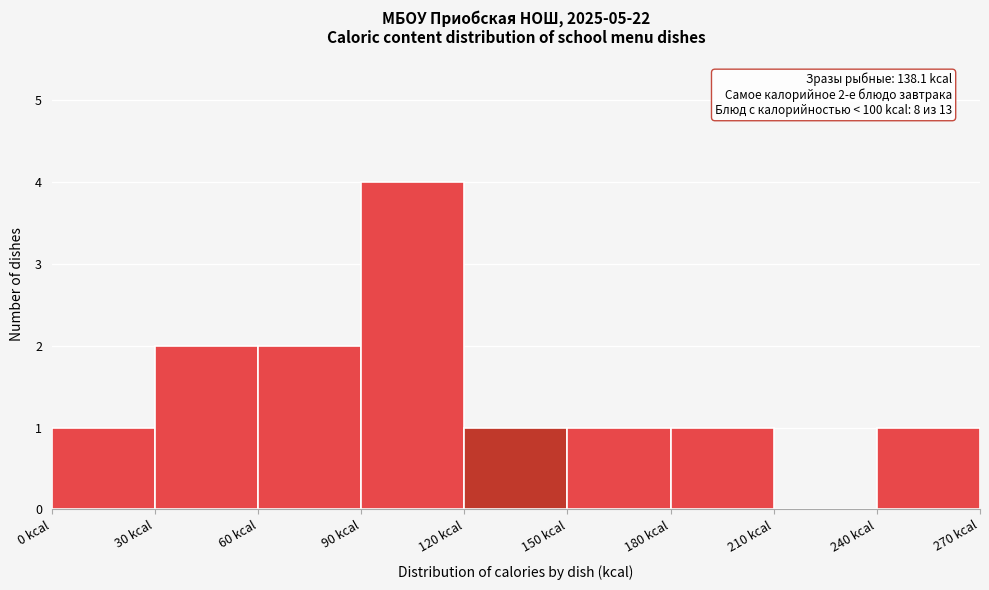

Which range on the x-axis has the tallest bar?

90 to 120